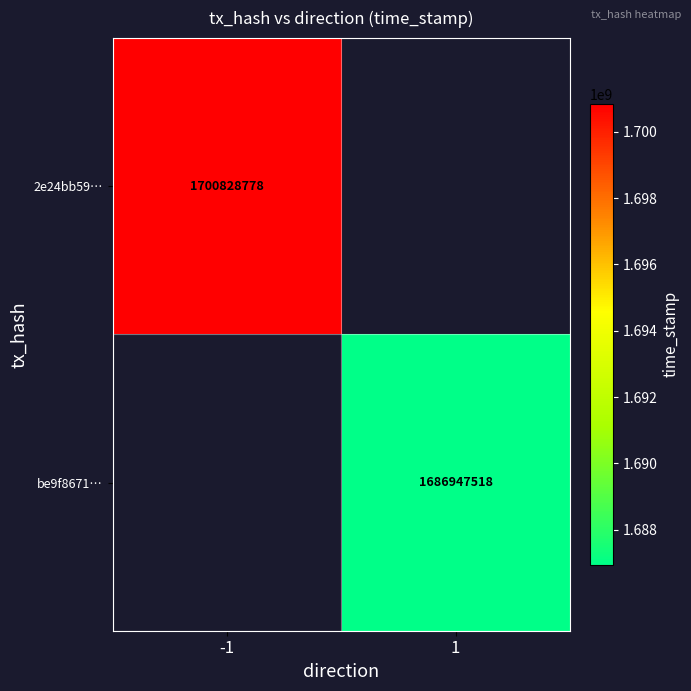

The be9f8671… series shows 2672130121 at 1. True or false?

False